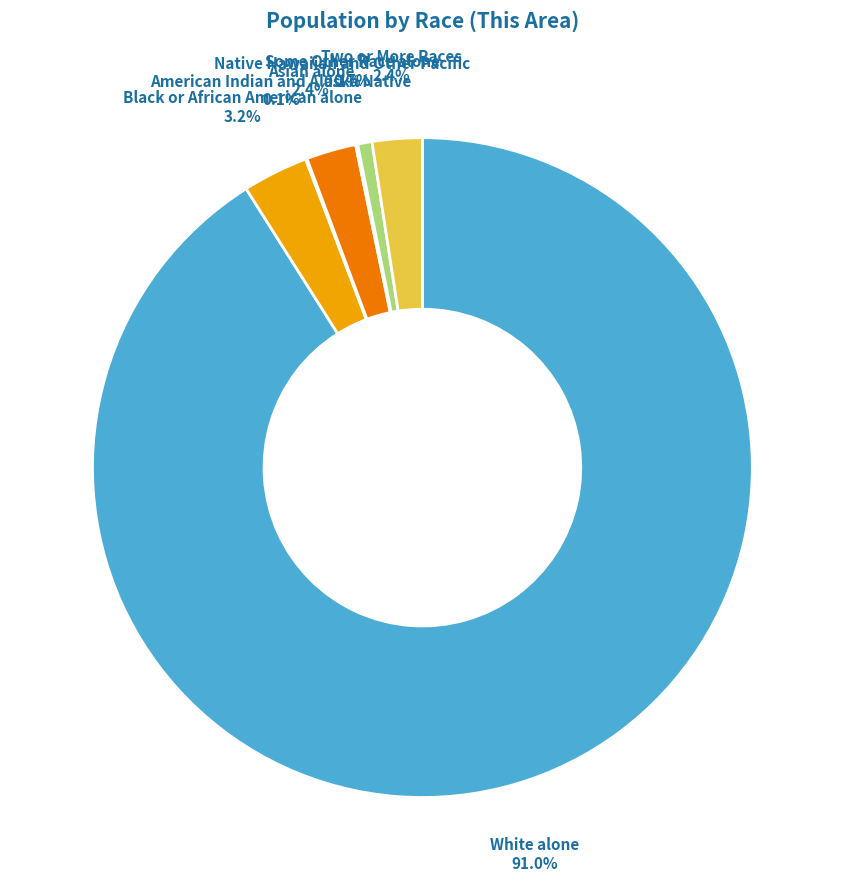

What is the largest slice in the pie chart?

White alone